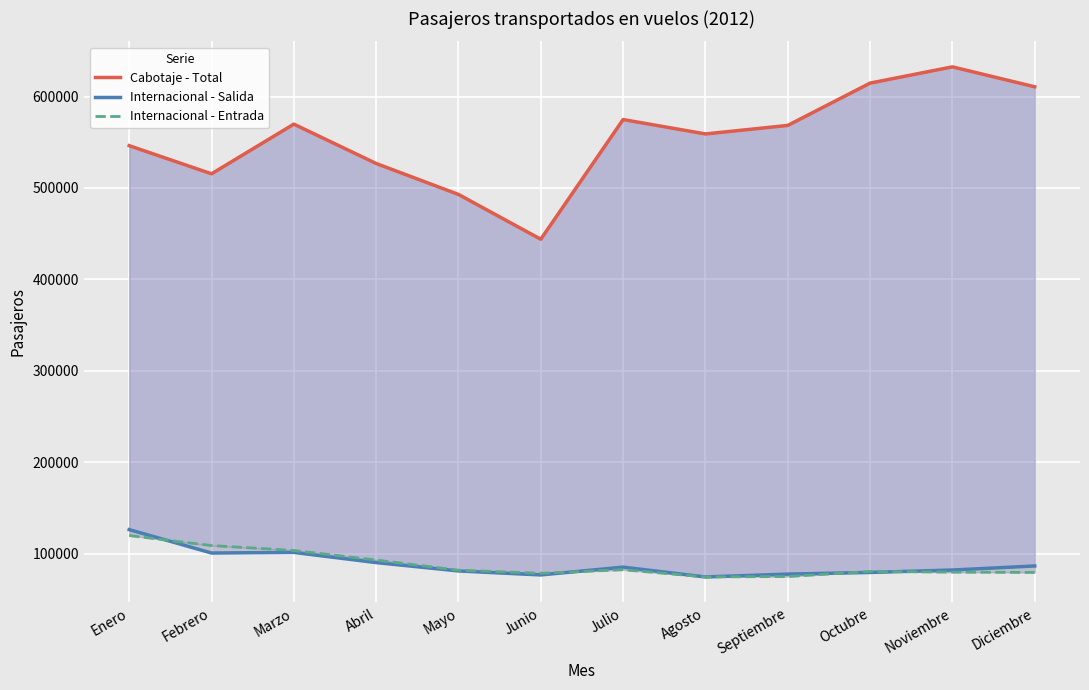

At how many categories does at least one series exceed 227695?

12